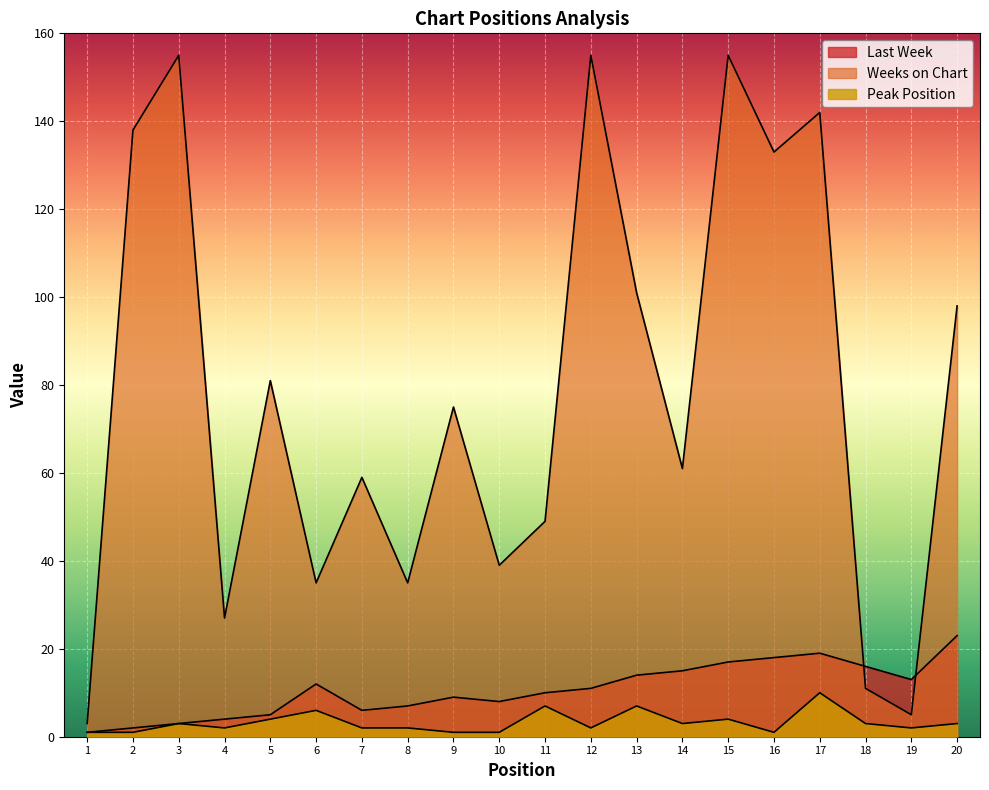

What is the lowest value of the Weeks on Chart series?

3